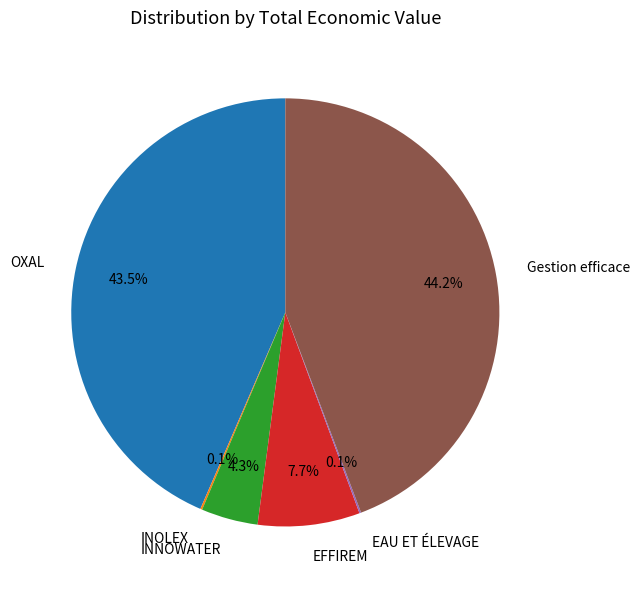

Combined, do OXAL and EFFIREM account for over 50%?

Yes